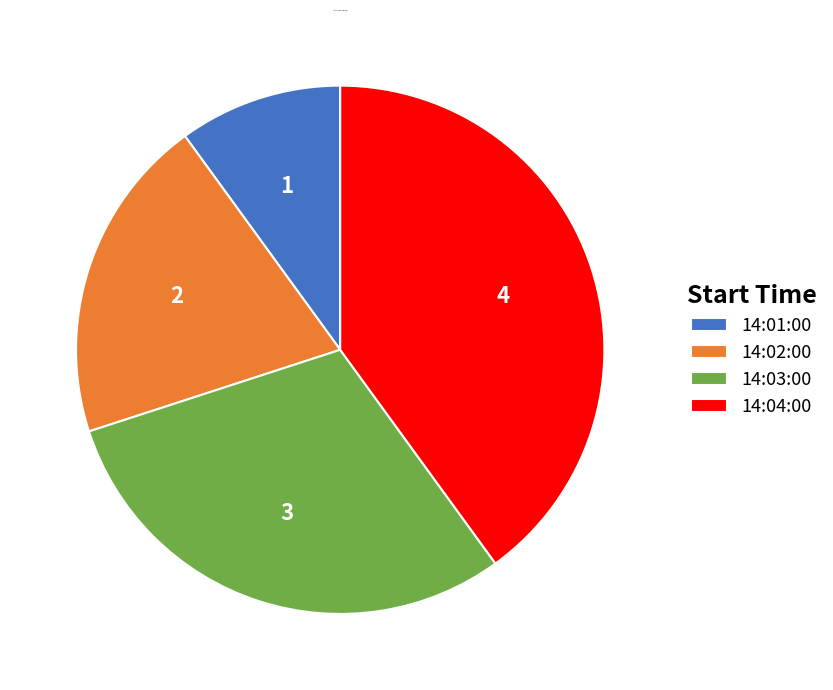

Rank the categories by value from lowest to highest.

14:01:00, 14:02:00, 14:03:00, 14:04:00